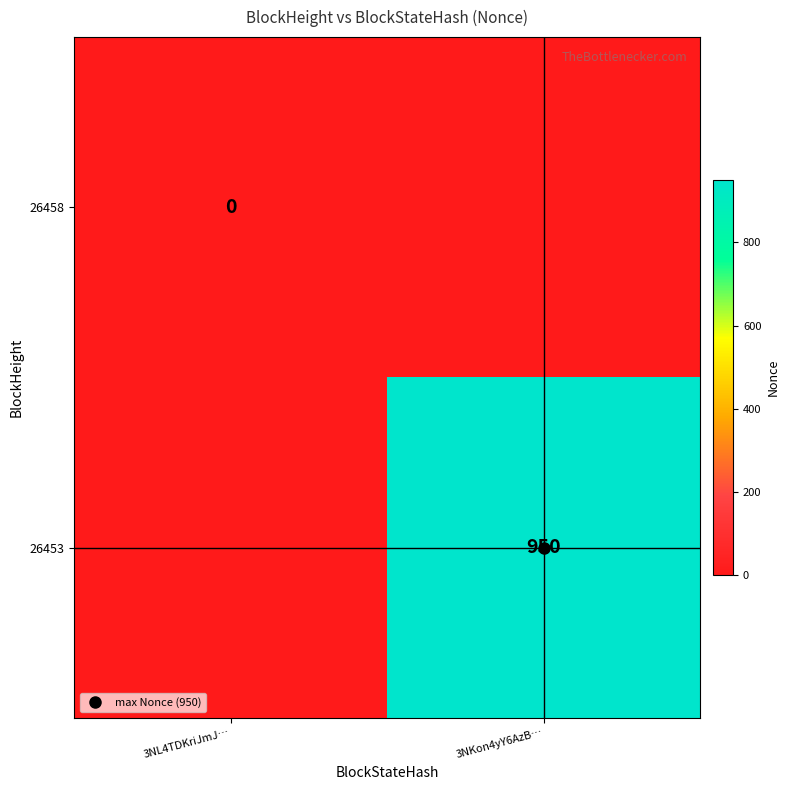

At which category does the chart reach its minimum across all series?

3NKon4yY6AzB…